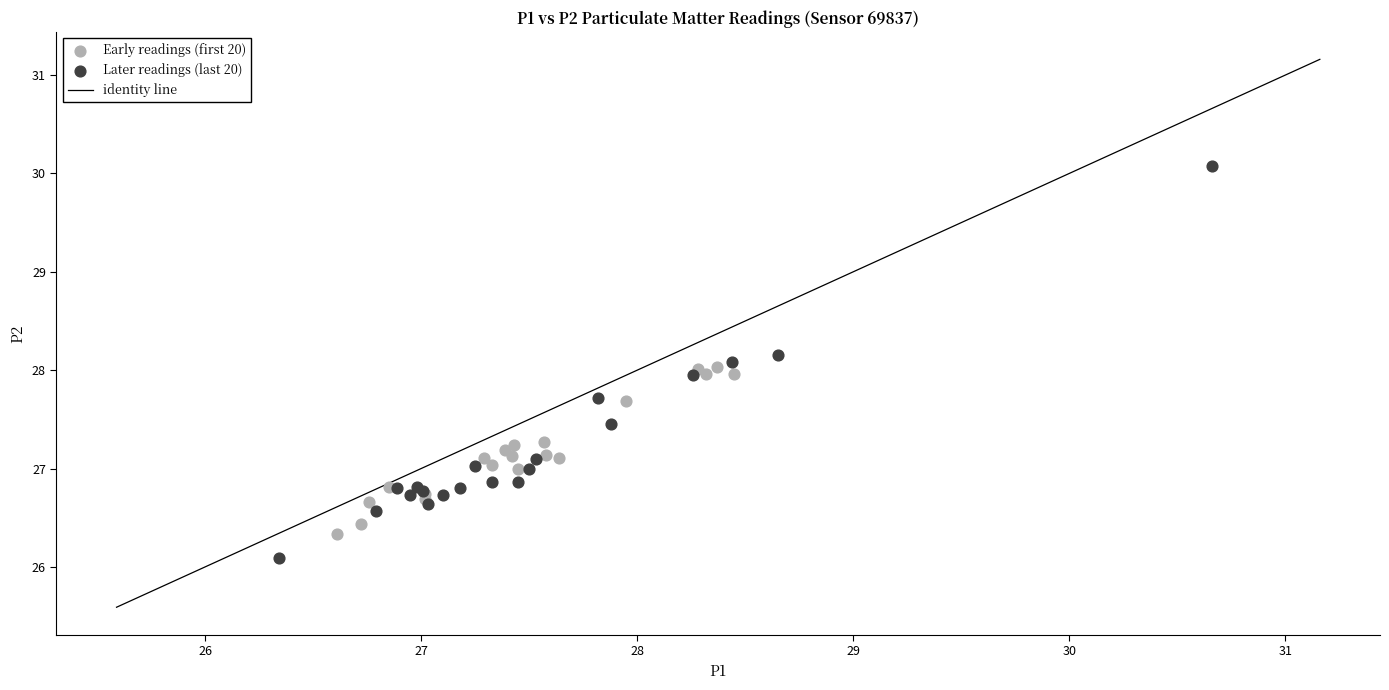

Which series reaches the maximum Y coordinate?

Later readings (last 20)